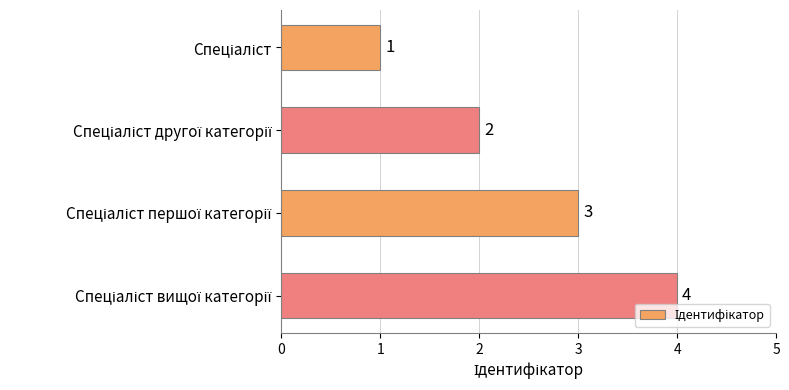

How many values are between 2 and 4?

3